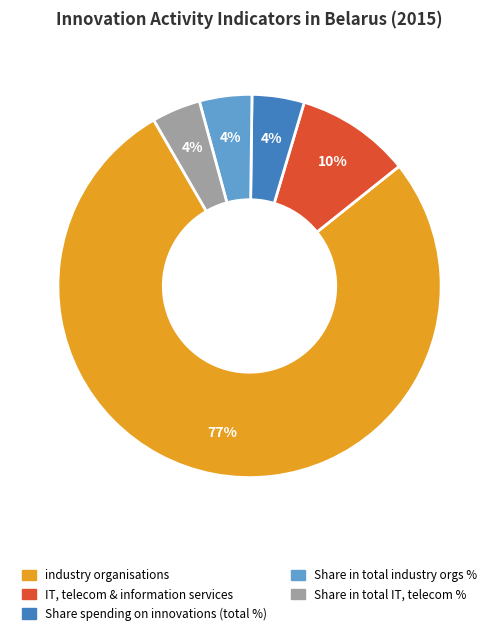

Does any single category account for the majority?

Yes